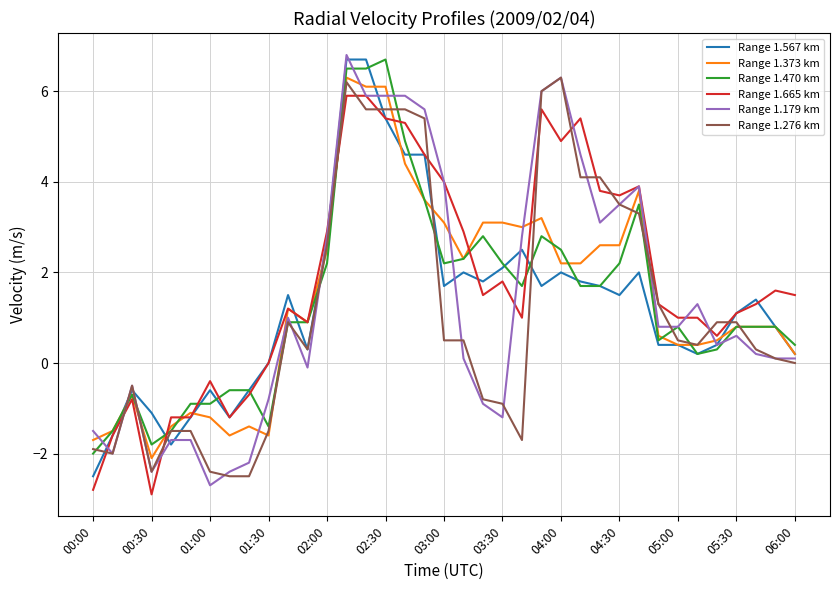

What is the greatest value displayed?

6.8